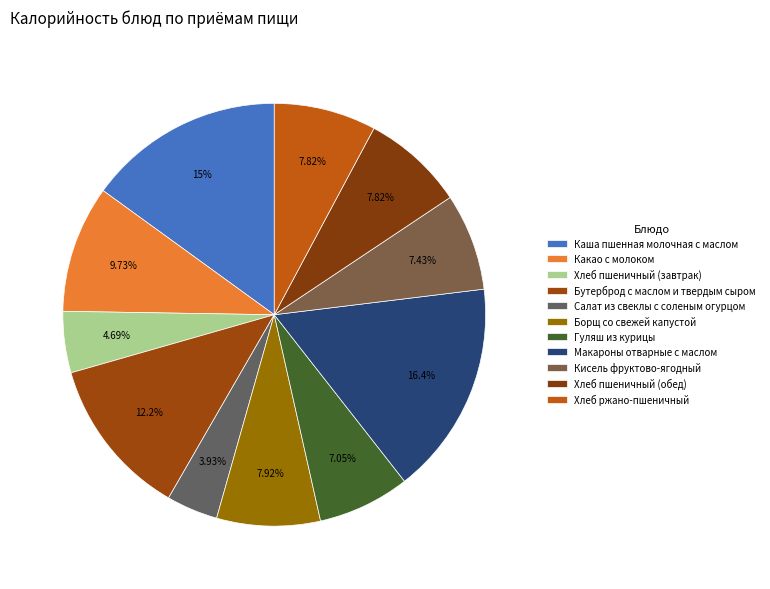

Is it true that Хлеб пшеничный (завтрак) is 5% of the pie?

True